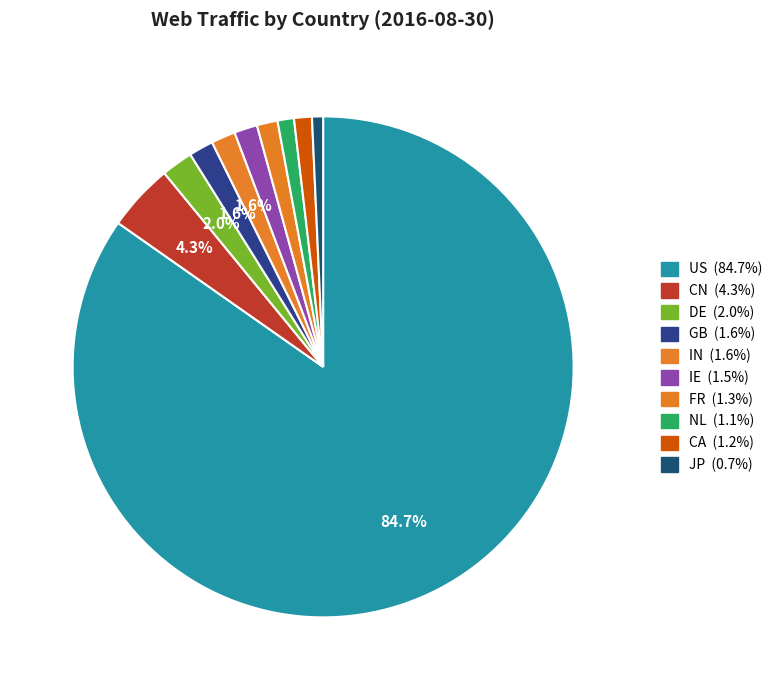

Is US the majority of the pie?

Yes